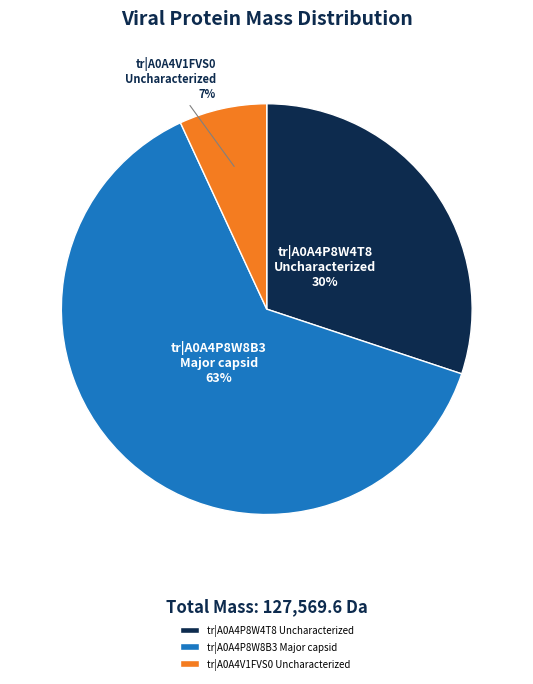

To the nearest percent, what percentage of the pie is tr|A0A4P8W8B3 Major capsid?

63%